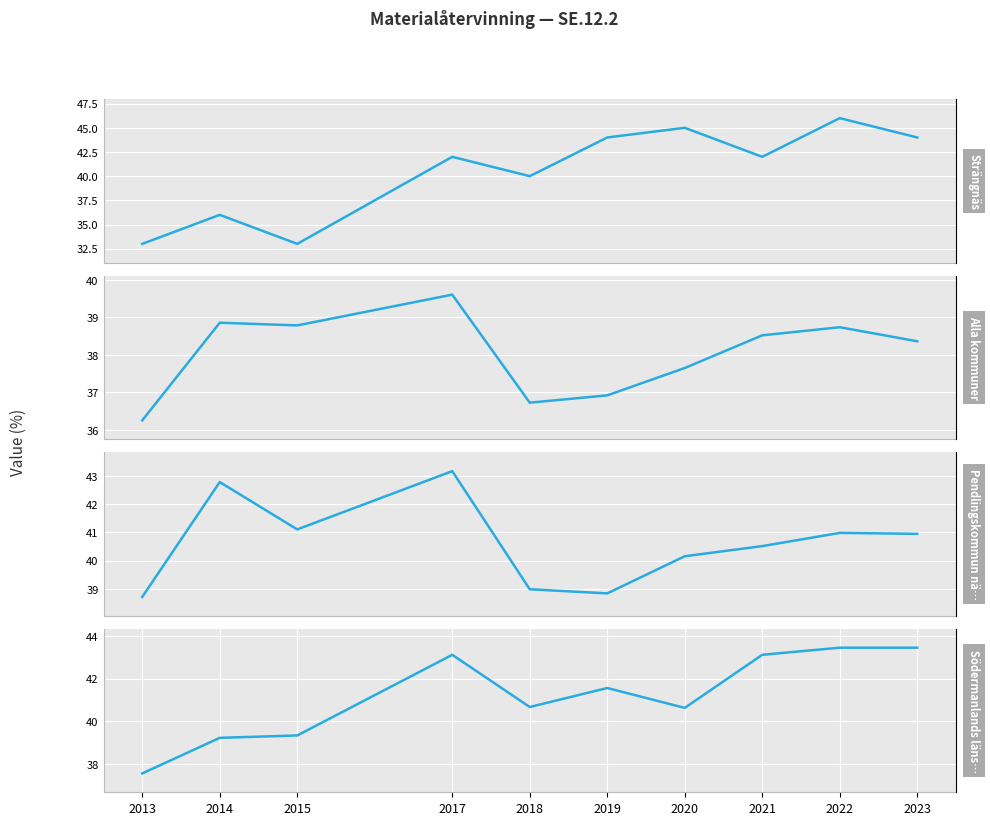

How many series are shown in this chart?

4